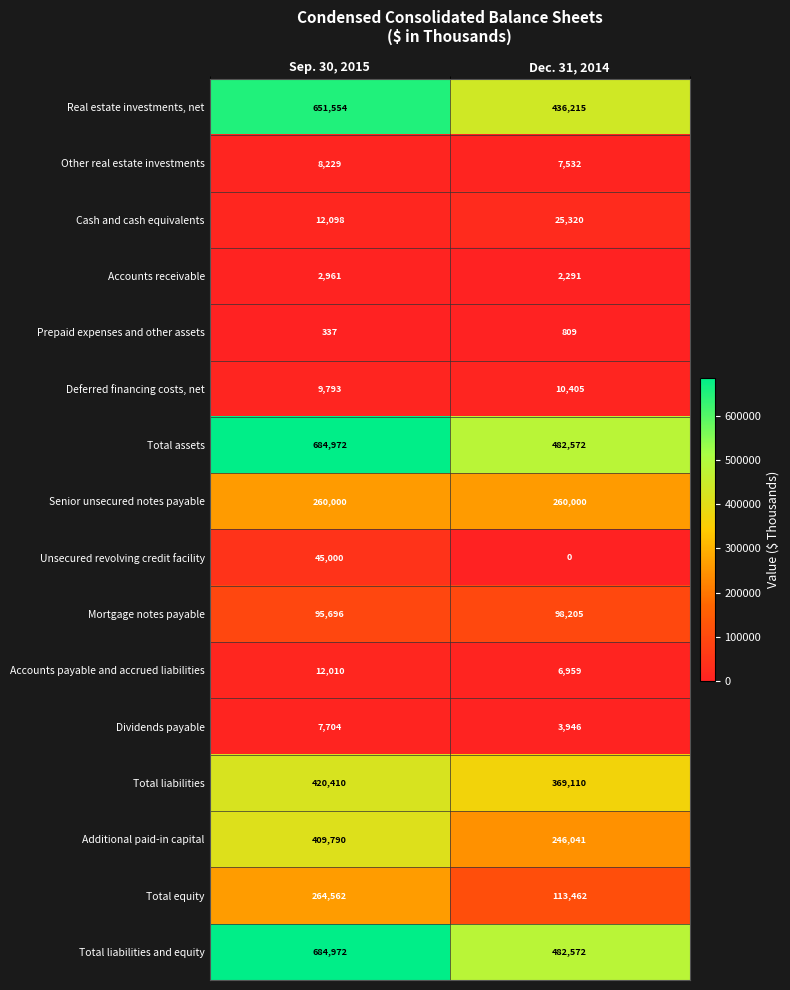

Which series has the largest range (max minus min)?

Real estate investments, net